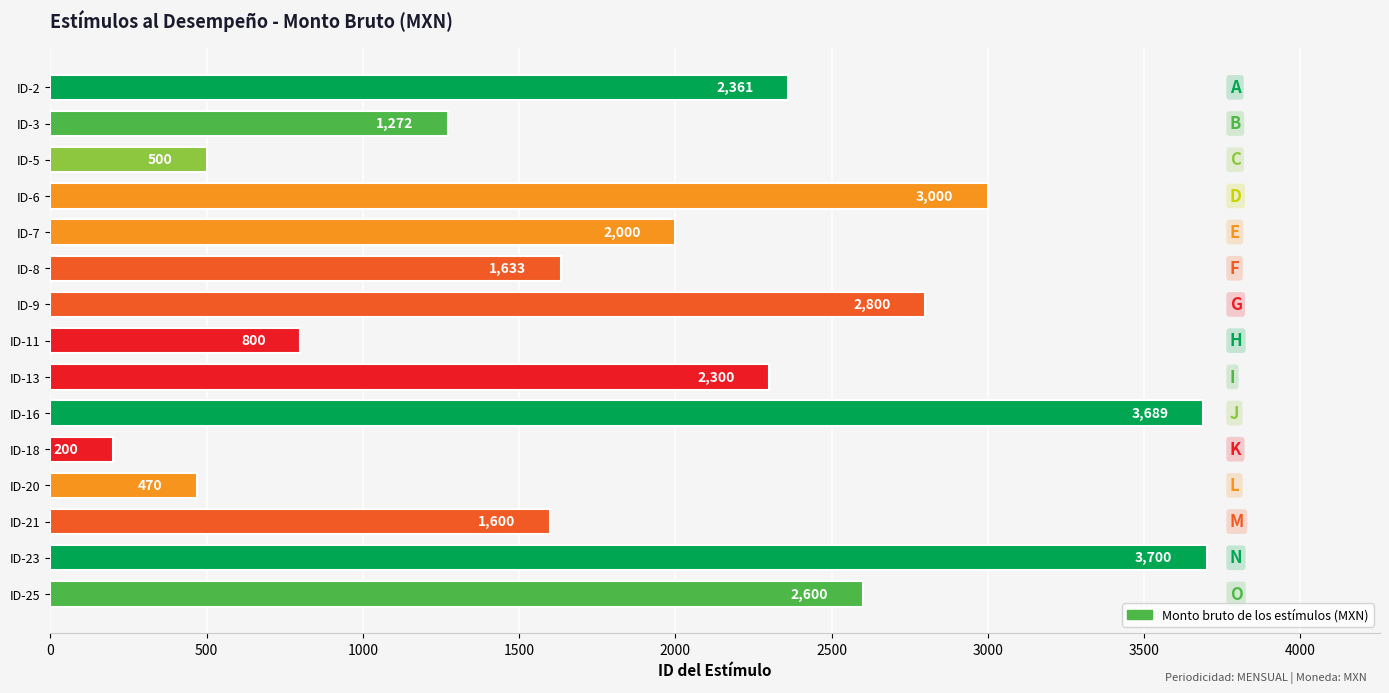

What is the value of the 5th bar from the top?

2000